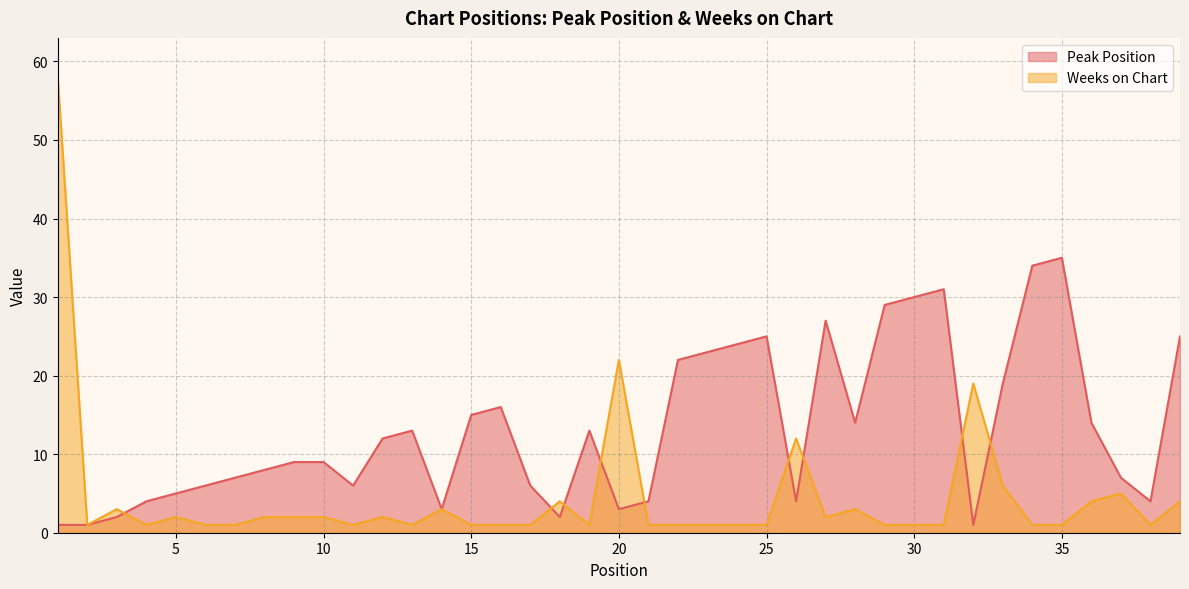

At which label is Weeks on Chart closest to 29?

20